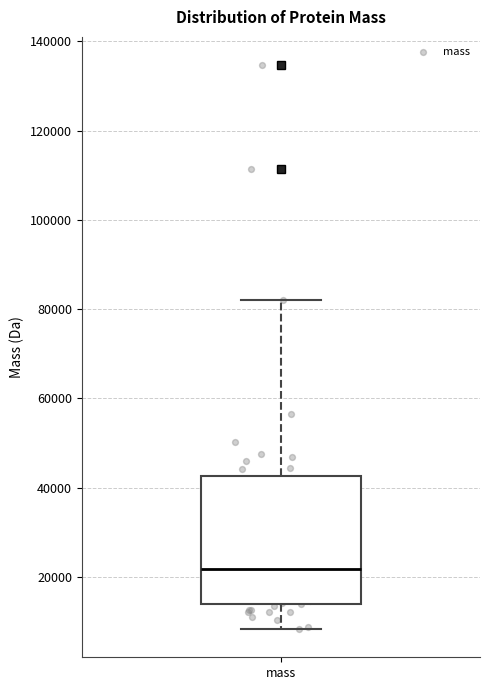

Transcribe this box plot: give where the median line is, the range the box spans, and where the two whiskers end, as read against the y-axis. The values are not printed on the chart, so give them approximately, as read against the axis.

median 22000, box 14000 to 42000, whiskers 8000 to 82000